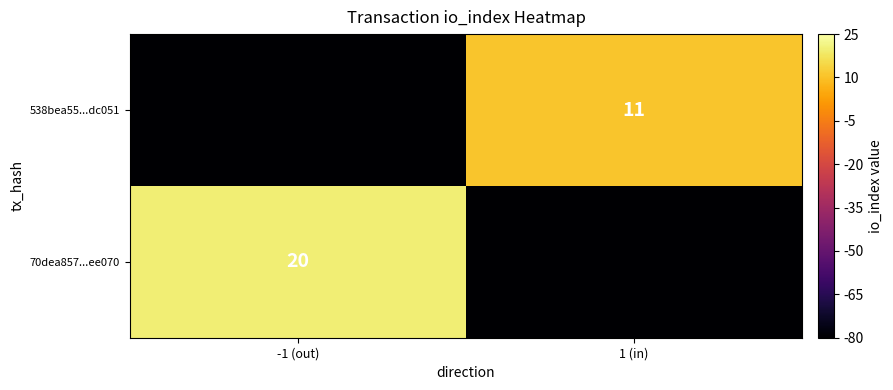

Is the value of 538bea55...dc051 at 1 (in) greater than the value of 70dea857...ee070 at -1 (out)?

No